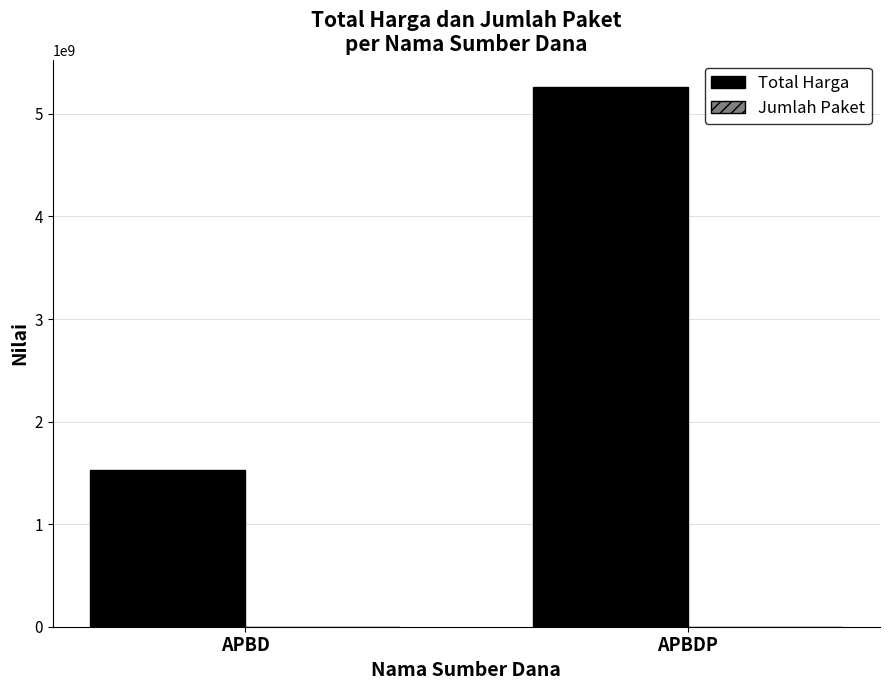

The value of Total Harga at APBD is 644525584. True or false?

False